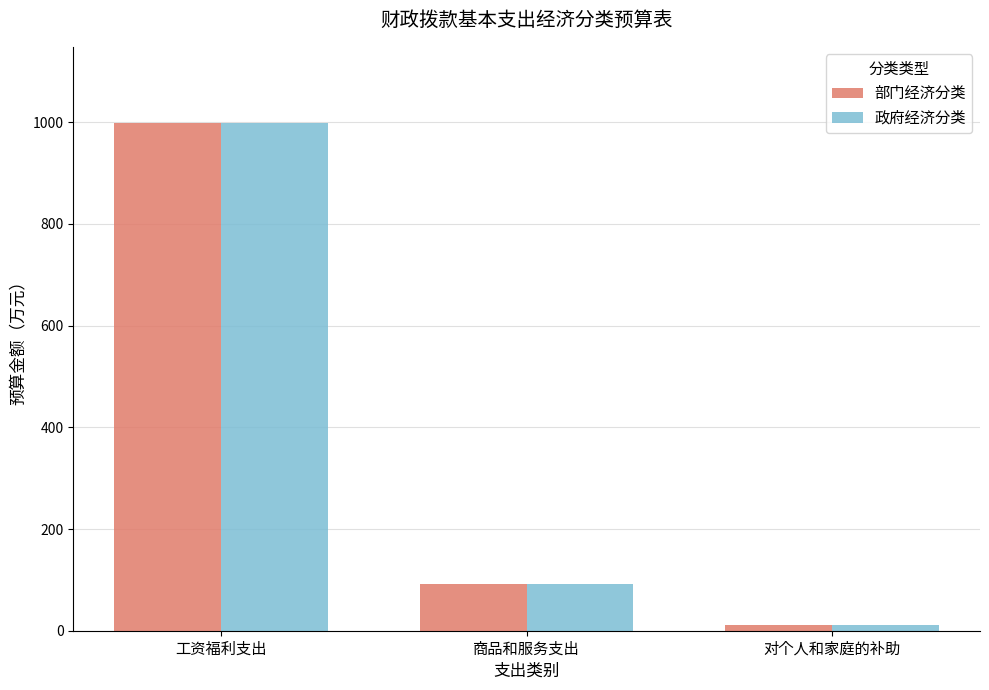

Which category has the lowest value in the 部门经济分类 series?

对个人和家庭的补助